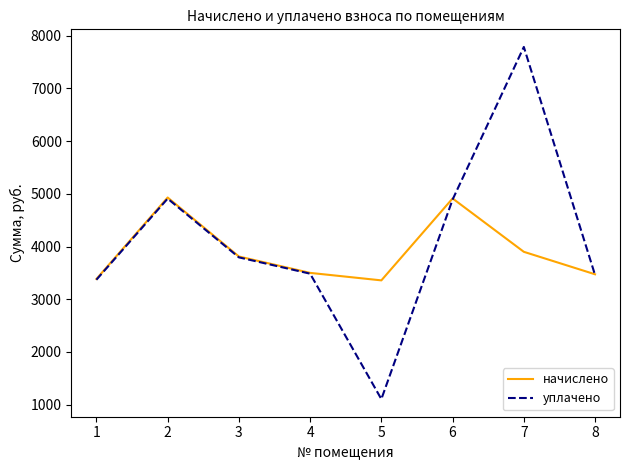

Which series has the largest range (max minus min)?

уплачено